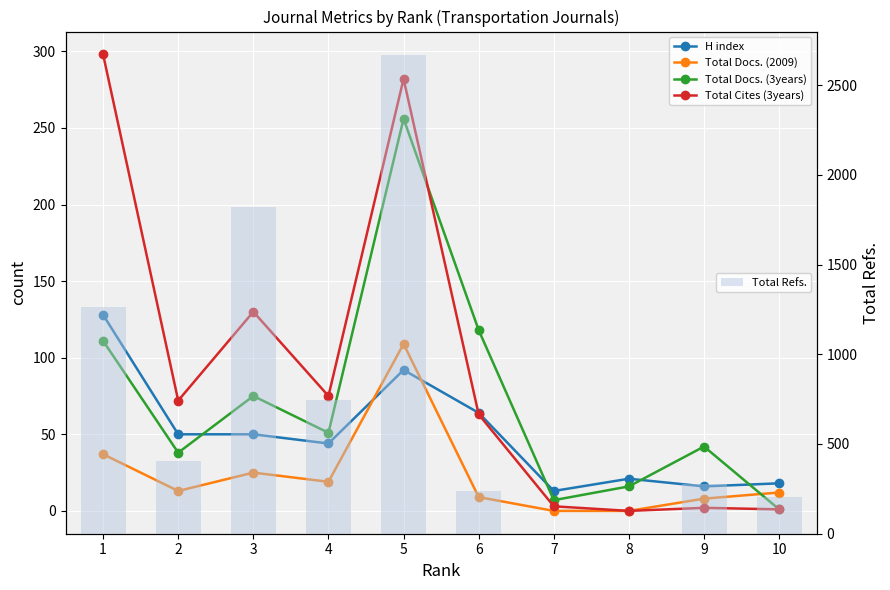

Is it true that Total Docs. (3years) equals 2 at 10?

False